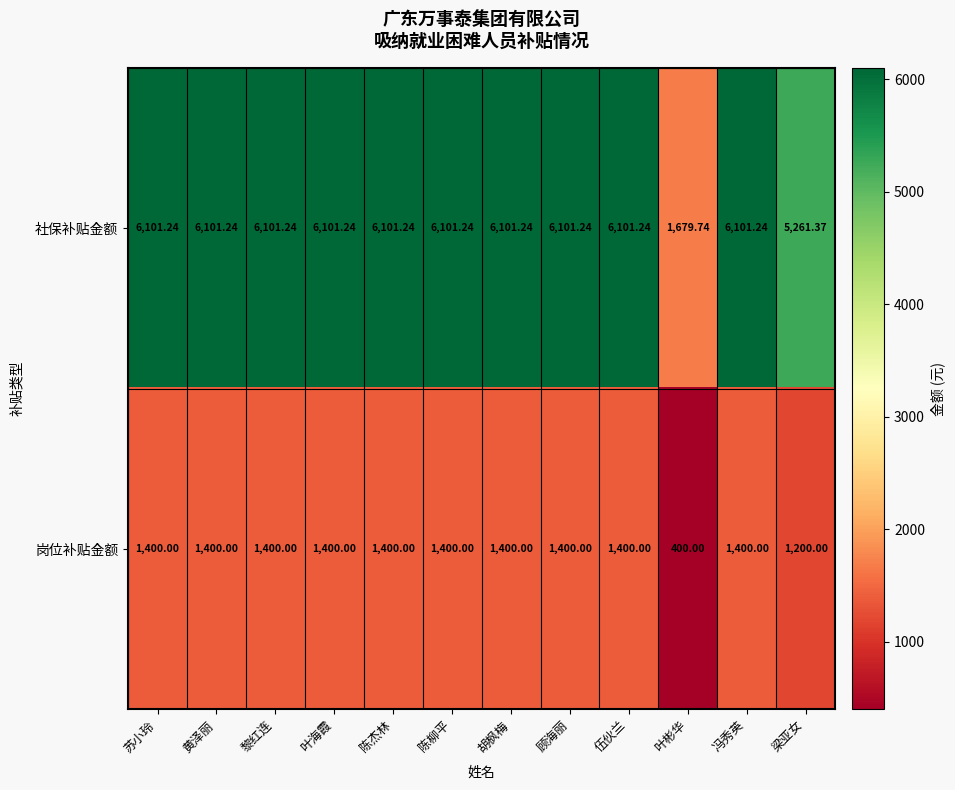

At which label does 社保补贴金额 reach its minimum?

叶彬华